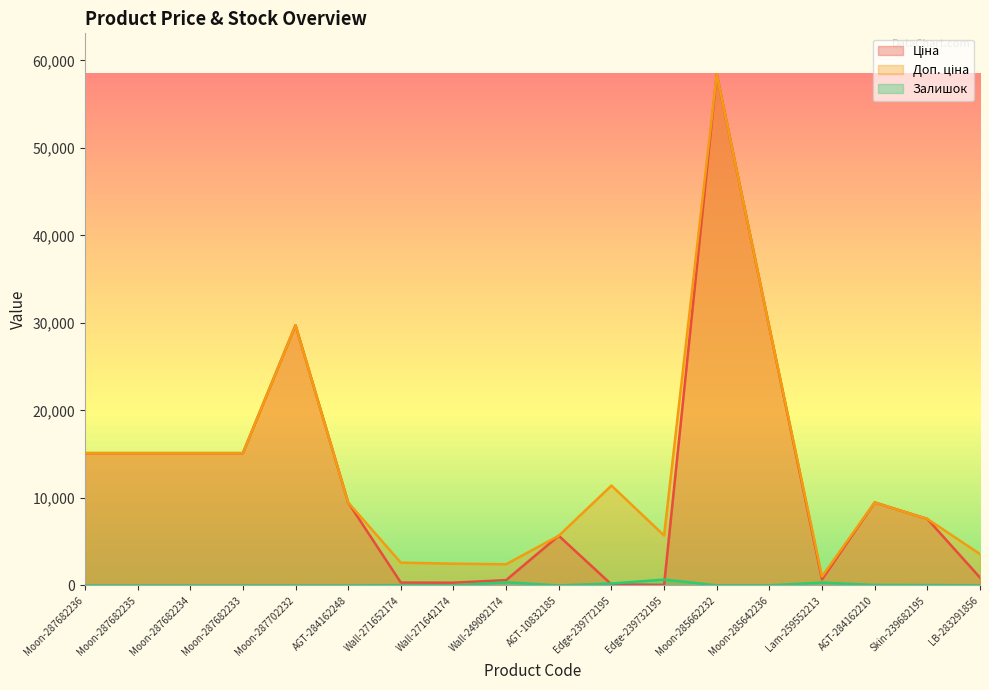

Reading left to right, extract all data points from this chart.

Ціна: Moon-287682236=15120.0	Moon-287682235=15120.0	Moon-287682234=15120.0	Moon-287682233=15120.0	Moon-287702232=29747.2	AGT-284162248=9480.1	Wall-271652174=324.8	Wall-271642174=310.3	Wall-249092174=603.7	AGT-10832185=5673.8	Edge-239772195=114.1	Edge-239732195=57.0	Moon-285662232=58426.5	Moon-285642236=29491.5	Lam-259552213=693.7	AGT-284162210=9480.1	Skin-239682195=7596.5	LB-283291856=895.9
Доп. ціна: Moon-287682236=15120.0	Moon-287682235=15120.0	Moon-287682234=15120.0	Moon-287682233=15120.0	Moon-287702232=29747.2	AGT-284162248=9480.1	Wall-271652174=2598.3	Wall-271642174=2482.4	Wall-249092174=2414.8	AGT-10832185=5673.8	Edge-239772195=11410.0	Edge-239732195=5705.0	Moon-285662232=58426.5	Moon-285642236=29491.5	Lam-259552213=1024.6	AGT-284162210=9480.1	Skin-239682195=7596.5	LB-283291856=3583.6
Залишок: Moon-287682236=0.0	Moon-287682235=0.0	Moon-287682234=0.0	Moon-287682233=0.0	Moon-287702232=0.0	AGT-284162248=0.0	Wall-271652174=37.0	Wall-271642174=14.0	Wall-249092174=359.0	AGT-10832185=2.0	Edge-239772195=218.0	Edge-239732195=665.0	Moon-285662232=13.0	Moon-285642236=14.0	Lam-259552213=318.0	AGT-284162210=55.0	Skin-239682195=41.0	LB-283291856=9.0